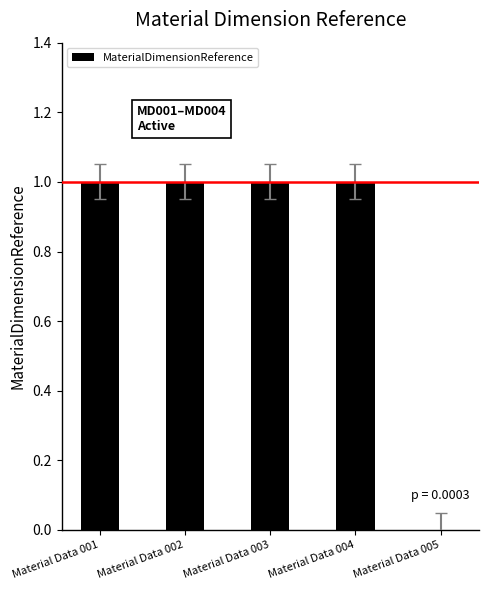

Which has a higher value, Material Data 005 or Material Data 001?

Material Data 001